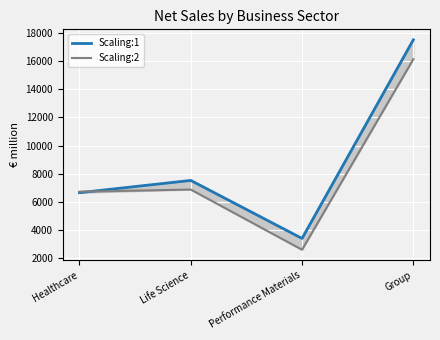

Does the chart display data point markers on the line(s)?

No